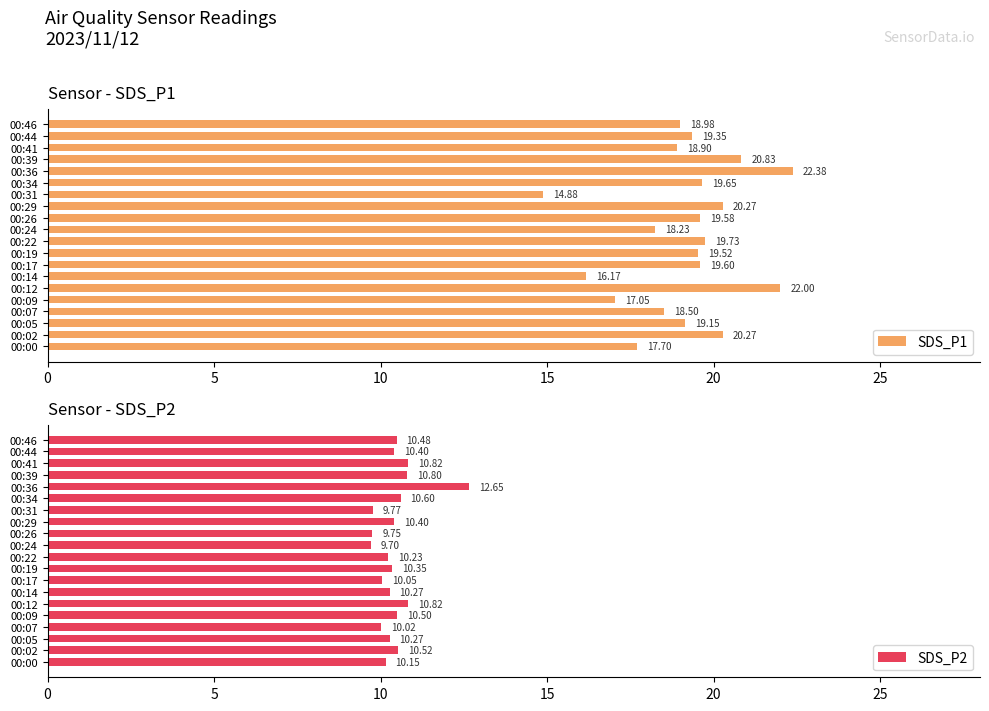

At which category does the chart reach its minimum across all series?

10